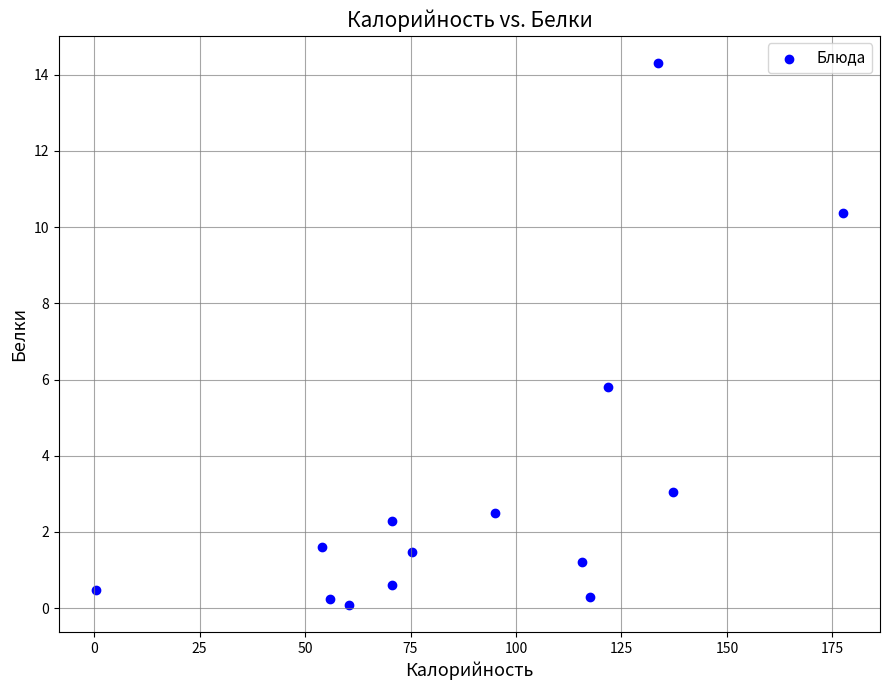

What Y value in the scatter plot is closest to 7?

5.8